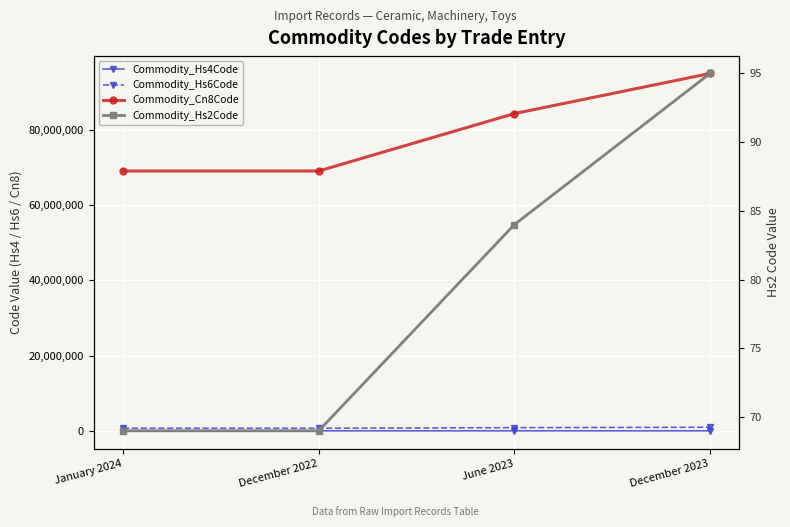

At which category does the chart reach its peak across all series?

December 2023